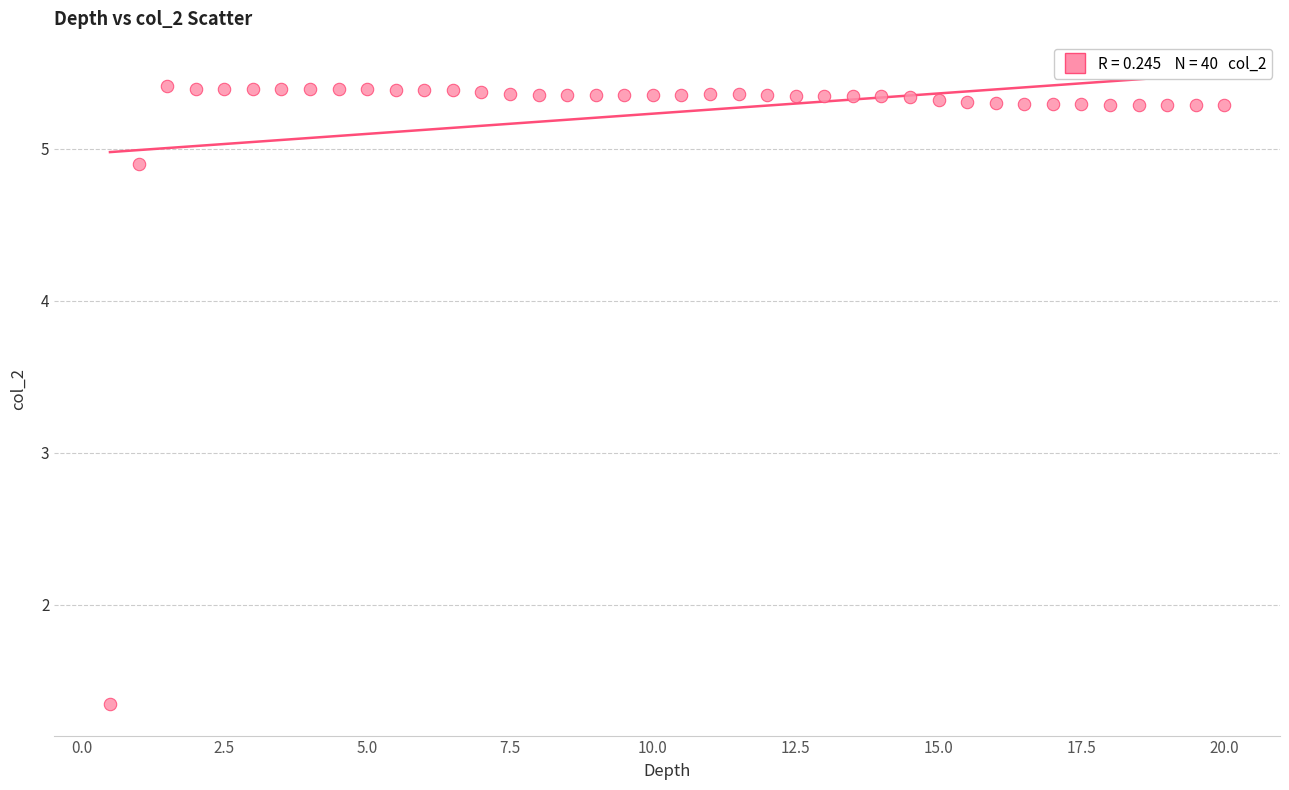

What is the range of Y values (max minus min)?

4.1